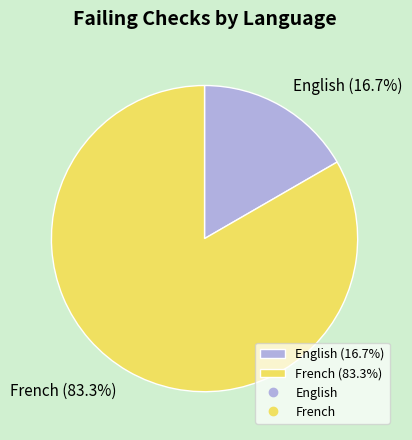

To the nearest percent, what is the difference between the French and English slice percentages?

67%